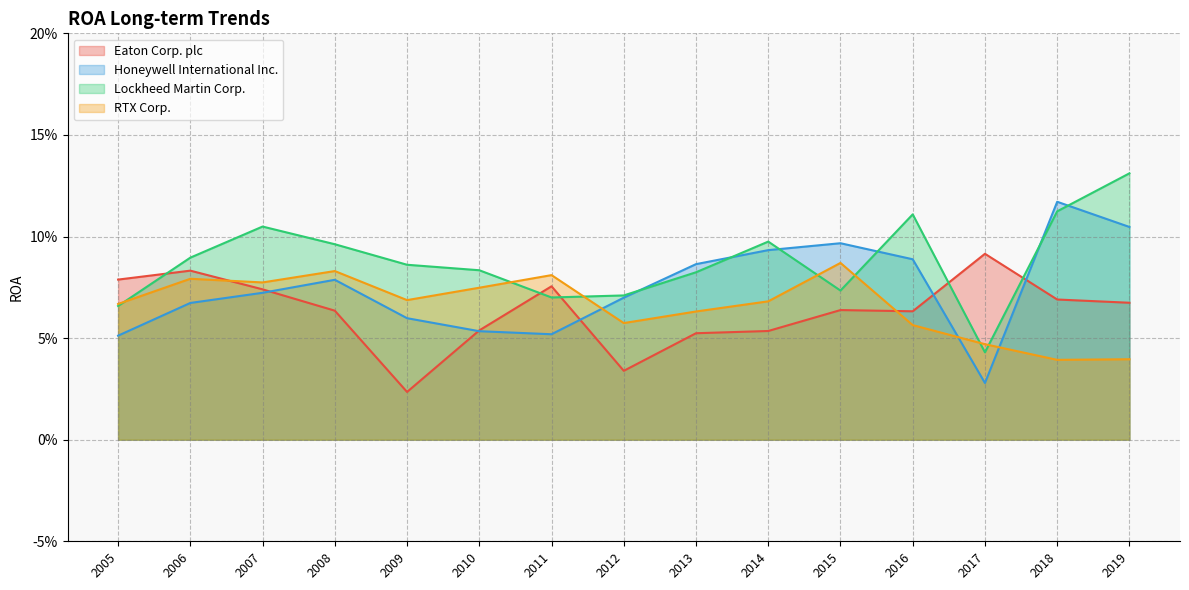

What is the value of the RTX Corp. point at the 6th from the left?

0.1